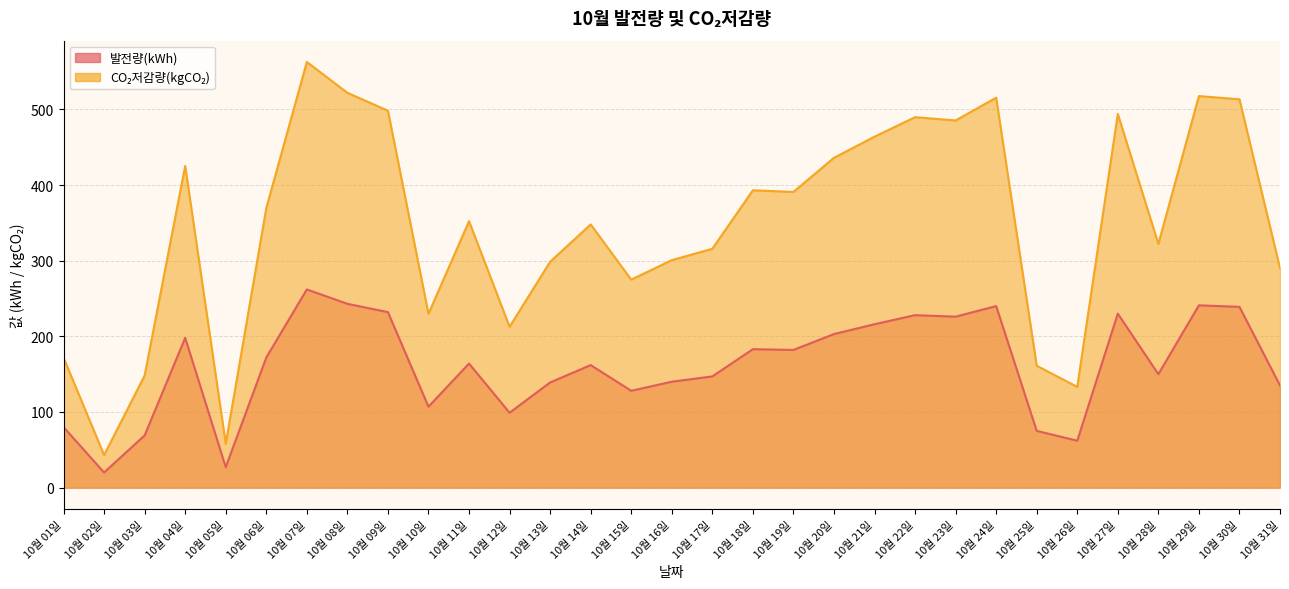

True or false: CO₂저감량(kgCO₂) and 발전량(kWh) intersect in this chart.

False